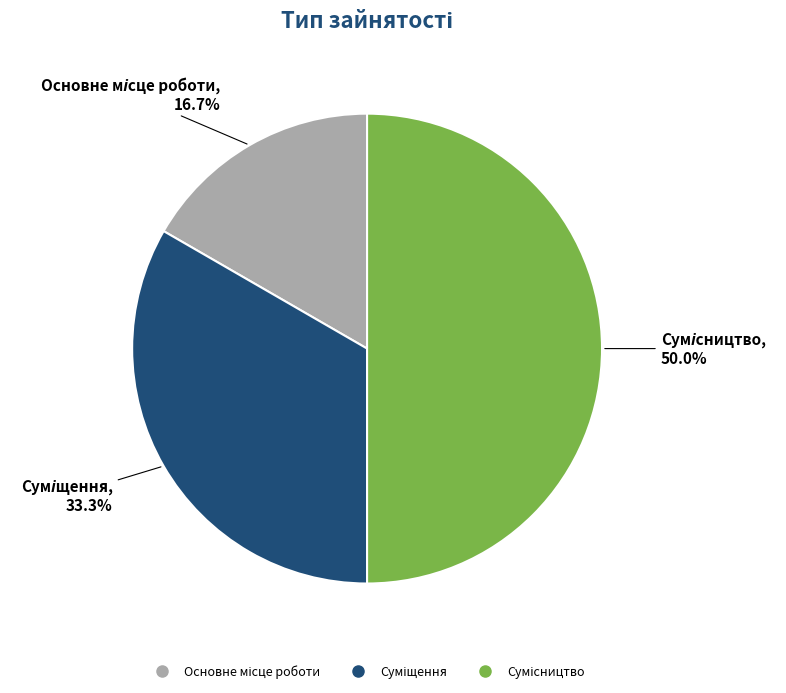

Count the number of slices in the pie.

3